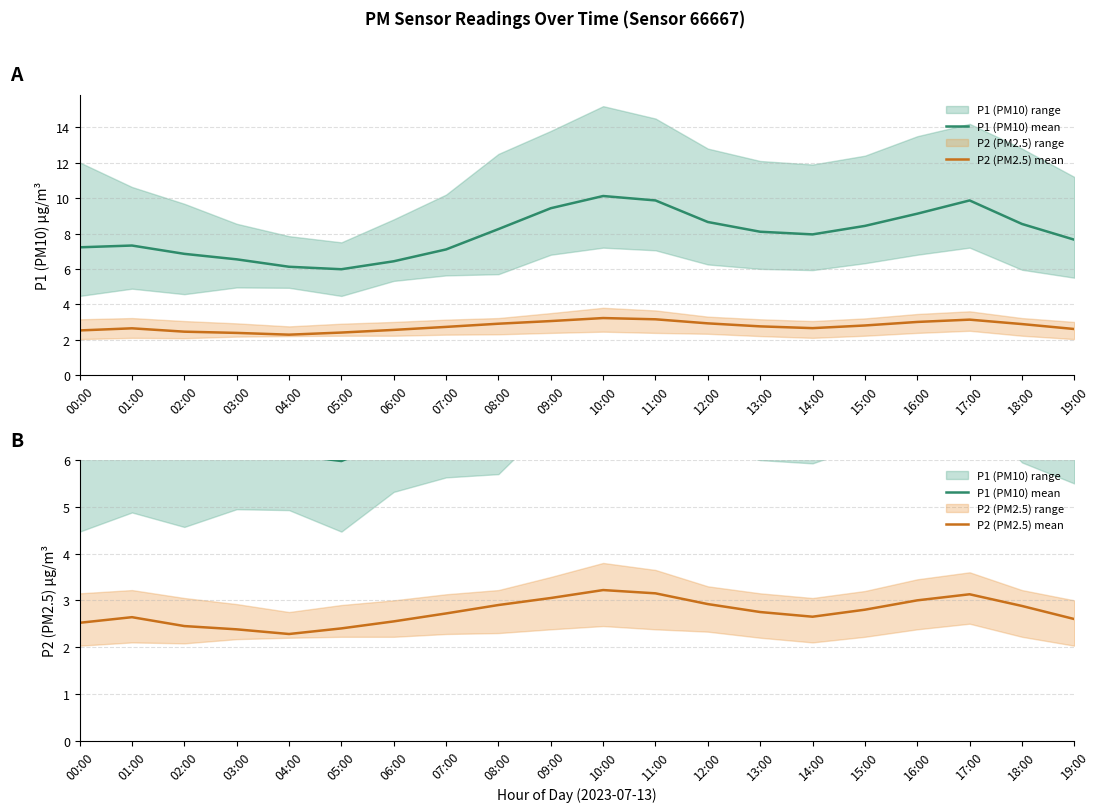

Which has a higher value, 01:00 or 14:00?

14:00